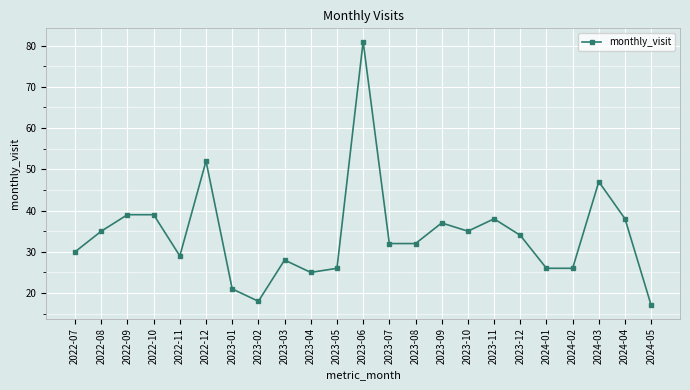

What is the minimum value shown in the chart?

17